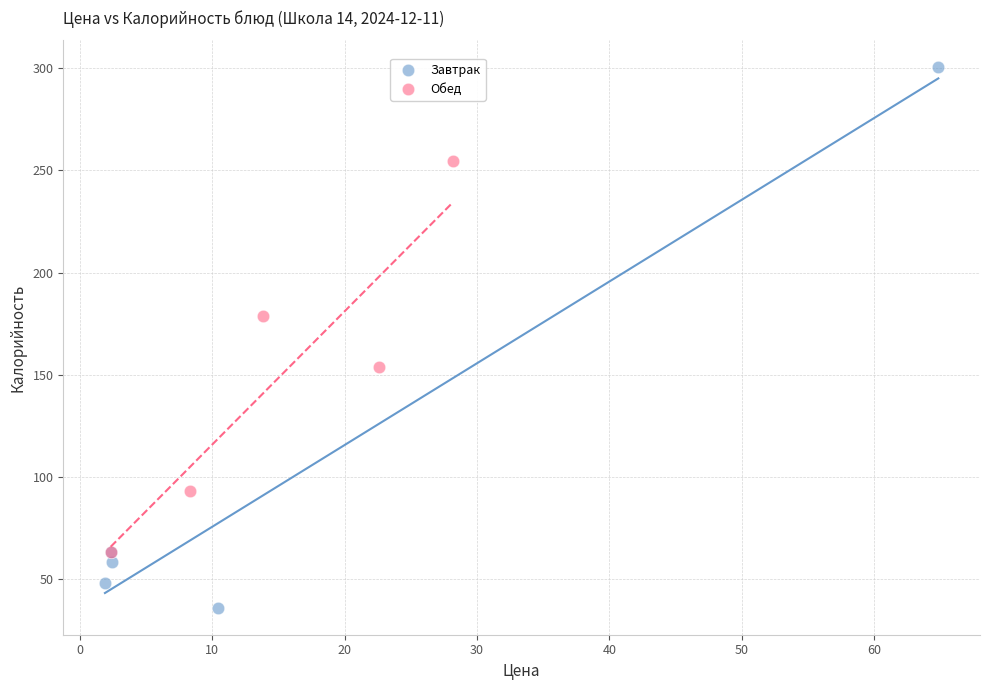

Which series contains the highest Y value?

Завтрак